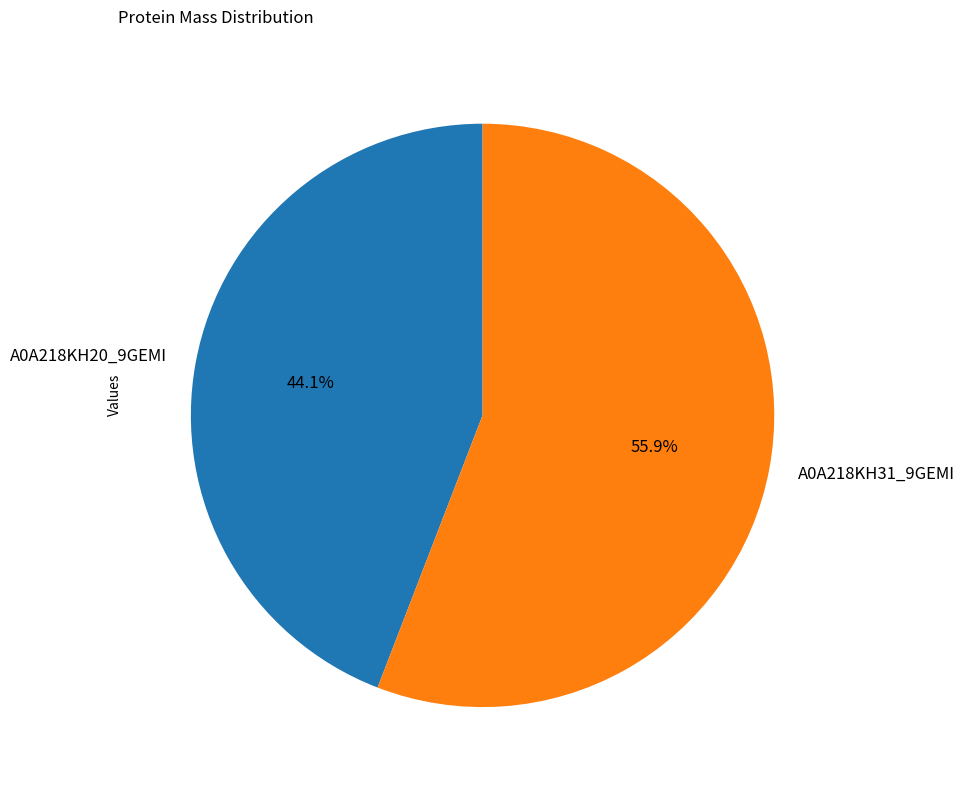

Between A0A218KH20_9GEMI and A0A218KH31_9GEMI, which is larger?

A0A218KH31_9GEMI